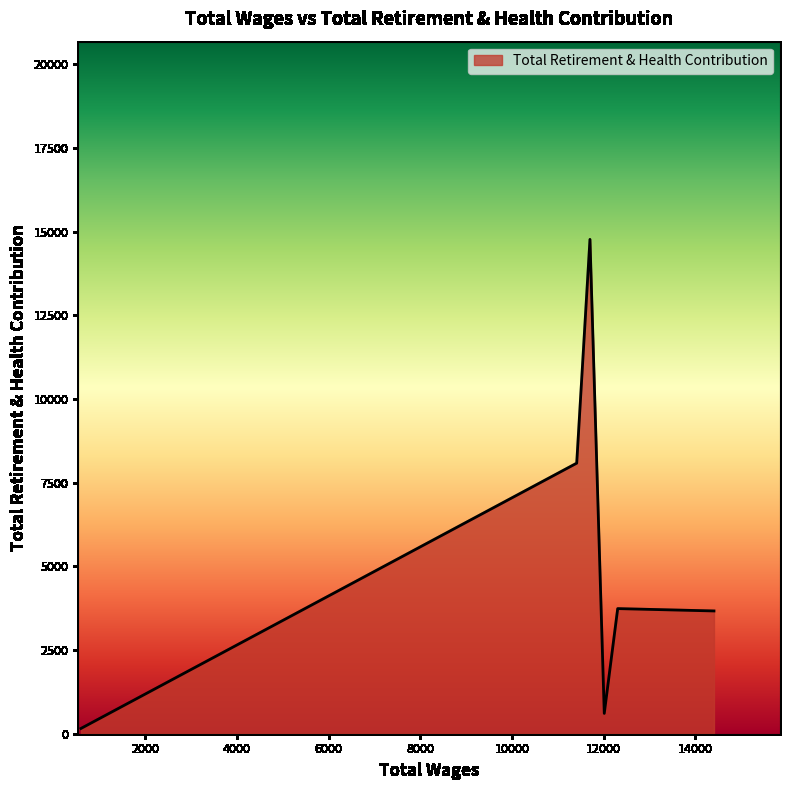

What is the difference between the maximum and minimum values?

14615